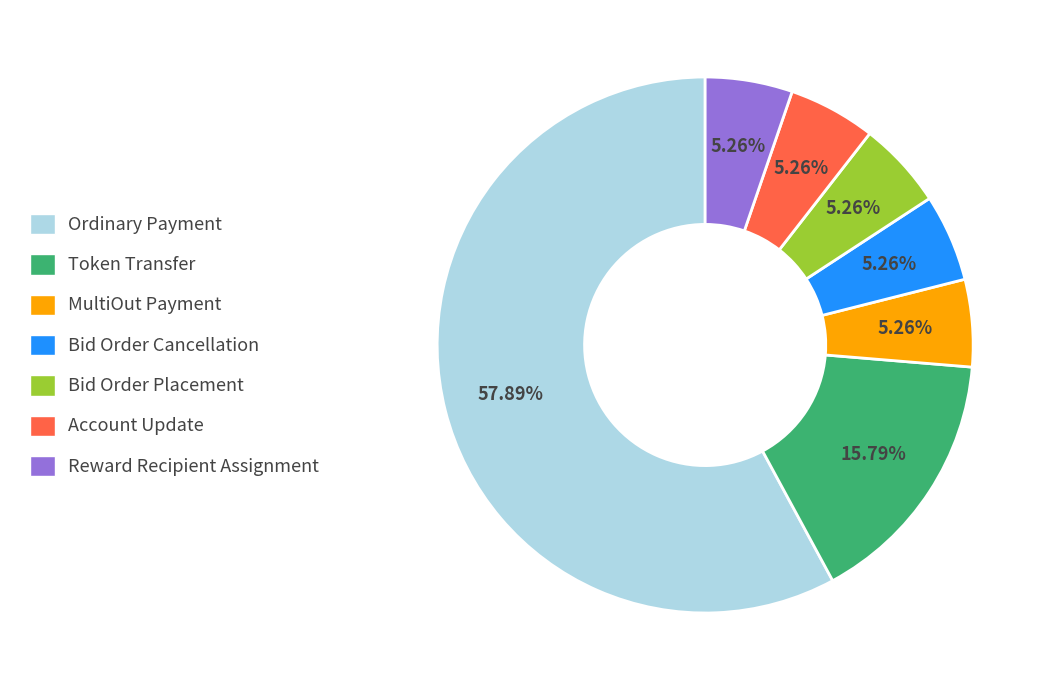

Which has a higher value, Bid Order Placement or Ordinary Payment?

Ordinary Payment